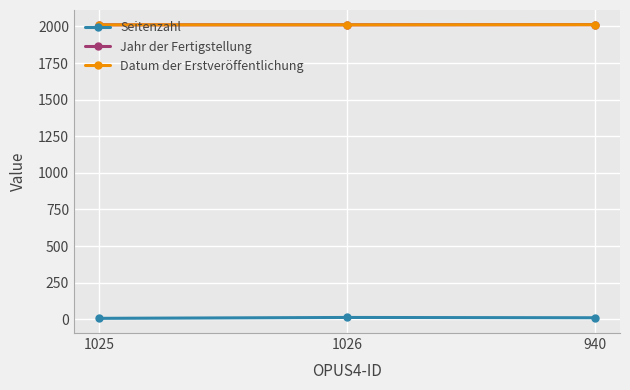

The value of Seitenzahl at 1025 is 6. True or false?

True